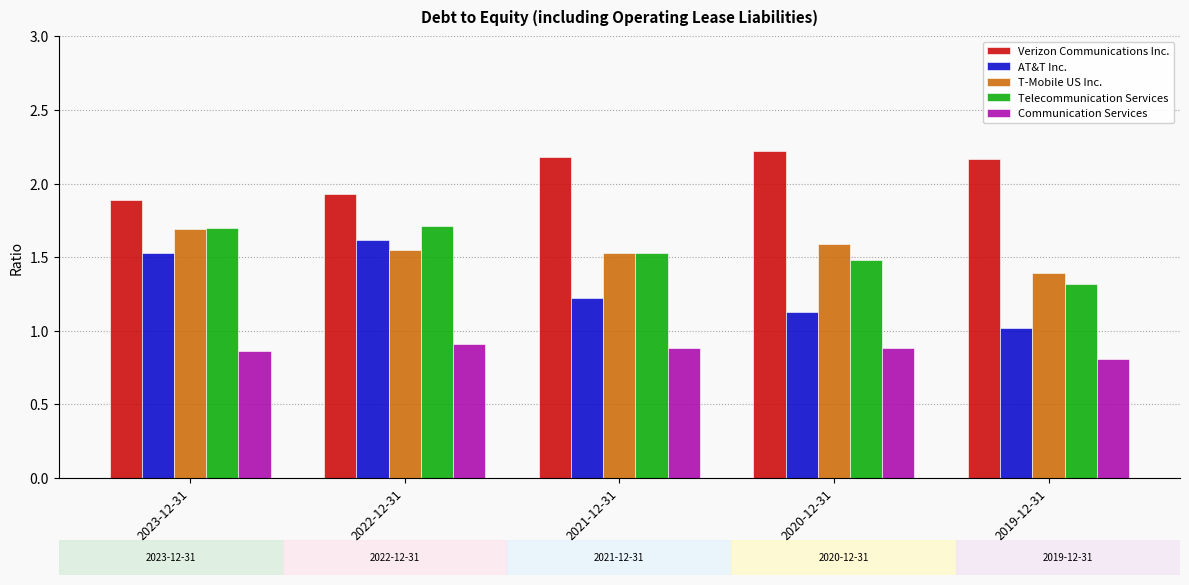

What is the sum of all Communication Services values?

4.3